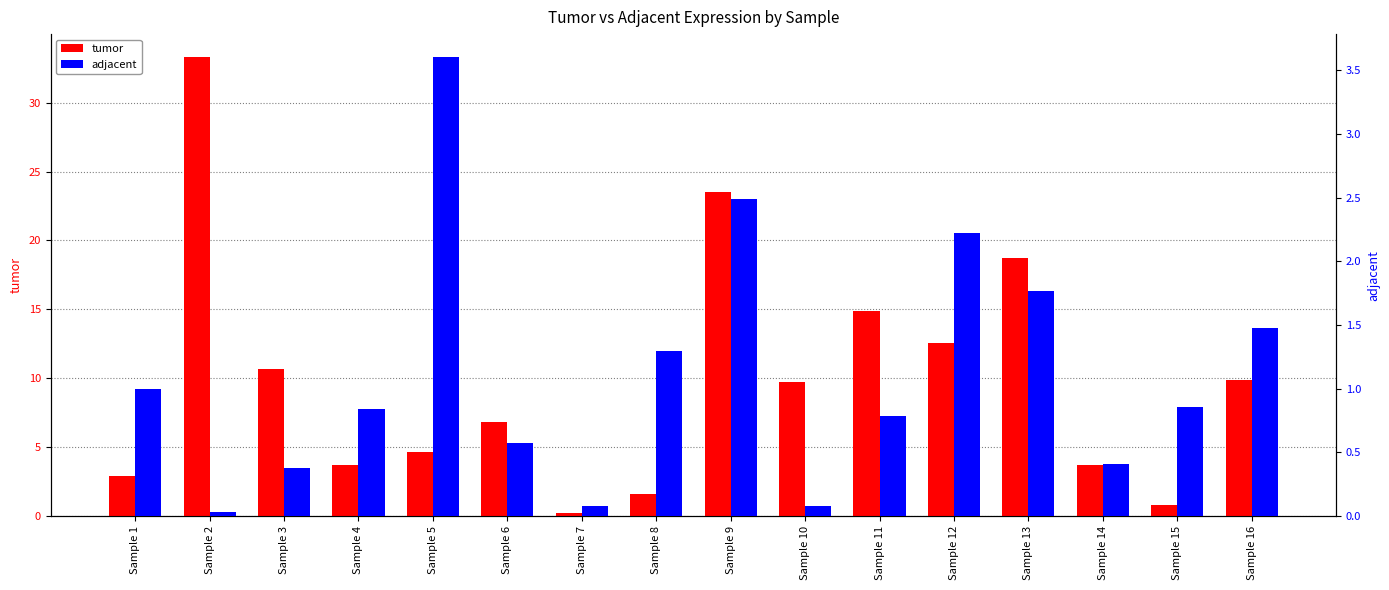

List the series in order of their peak value, lowest first.

adjacent, tumor